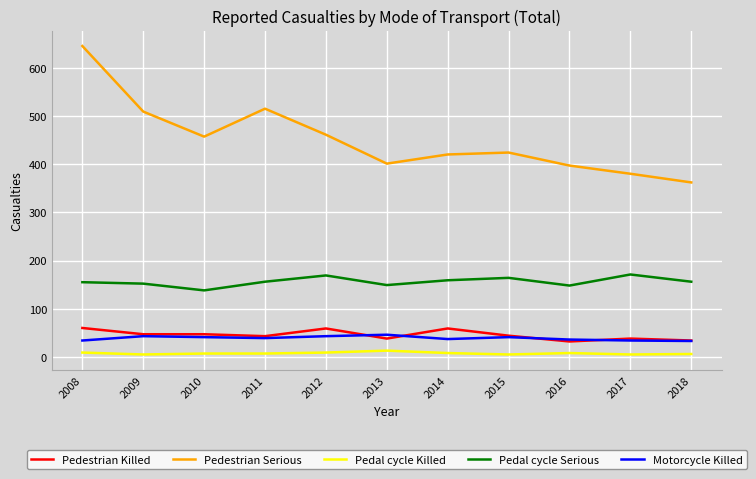

Which series has the largest total across all categories?

Pedestrian Serious